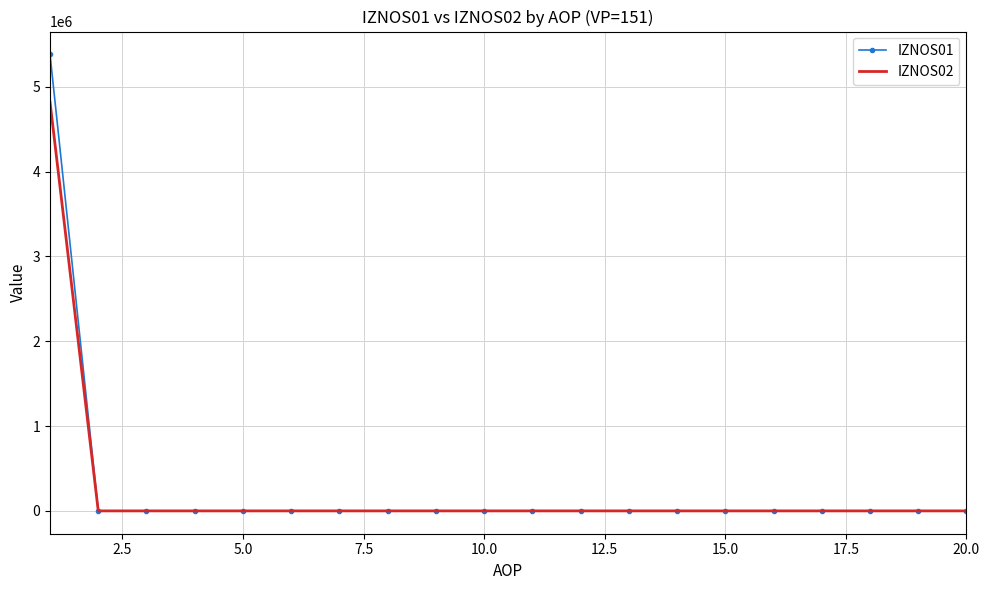

Rank the series by their maximum value, from lowest to highest.

IZNOS02, IZNOS01